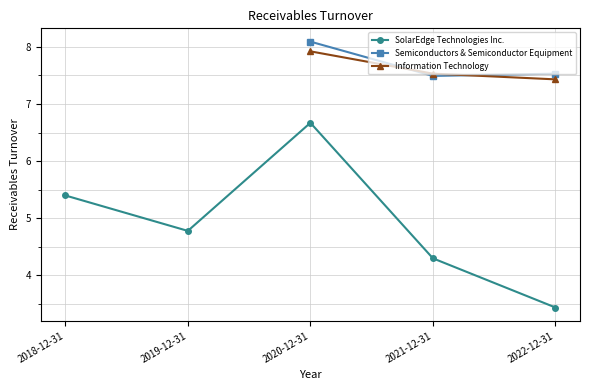

Is this an area chart (filled region under the line)?

No